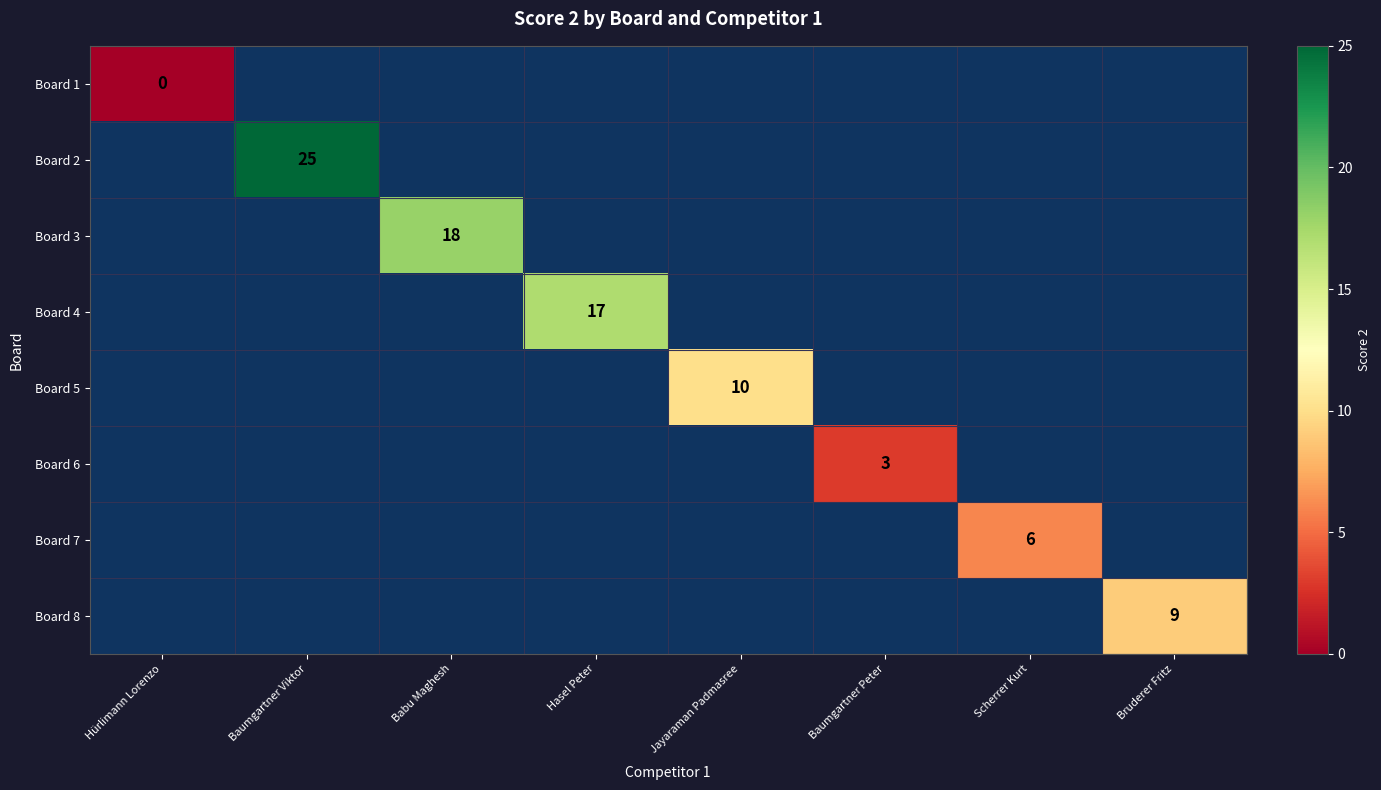

Is it true that Board 8 equals 9 at Bruderer Fritz?

True